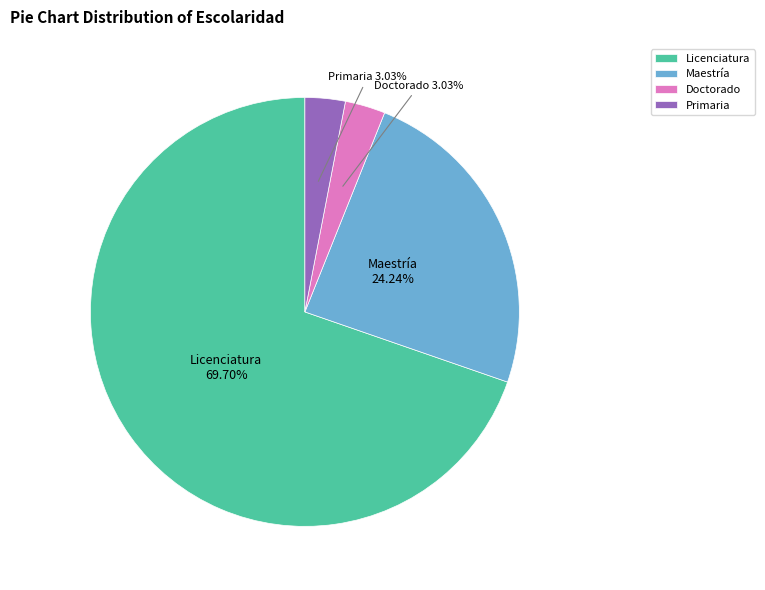

Combined, do Doctorado and Maestría account for over 50%?

No